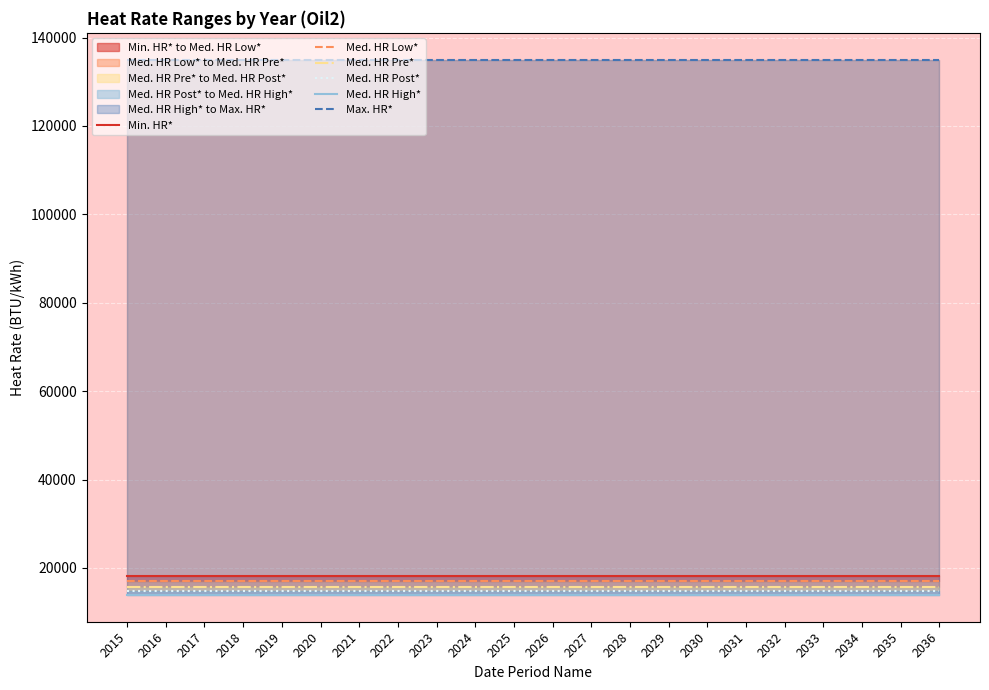

What is the value of the Med. HR Low* point at the 21st from the left?

16953